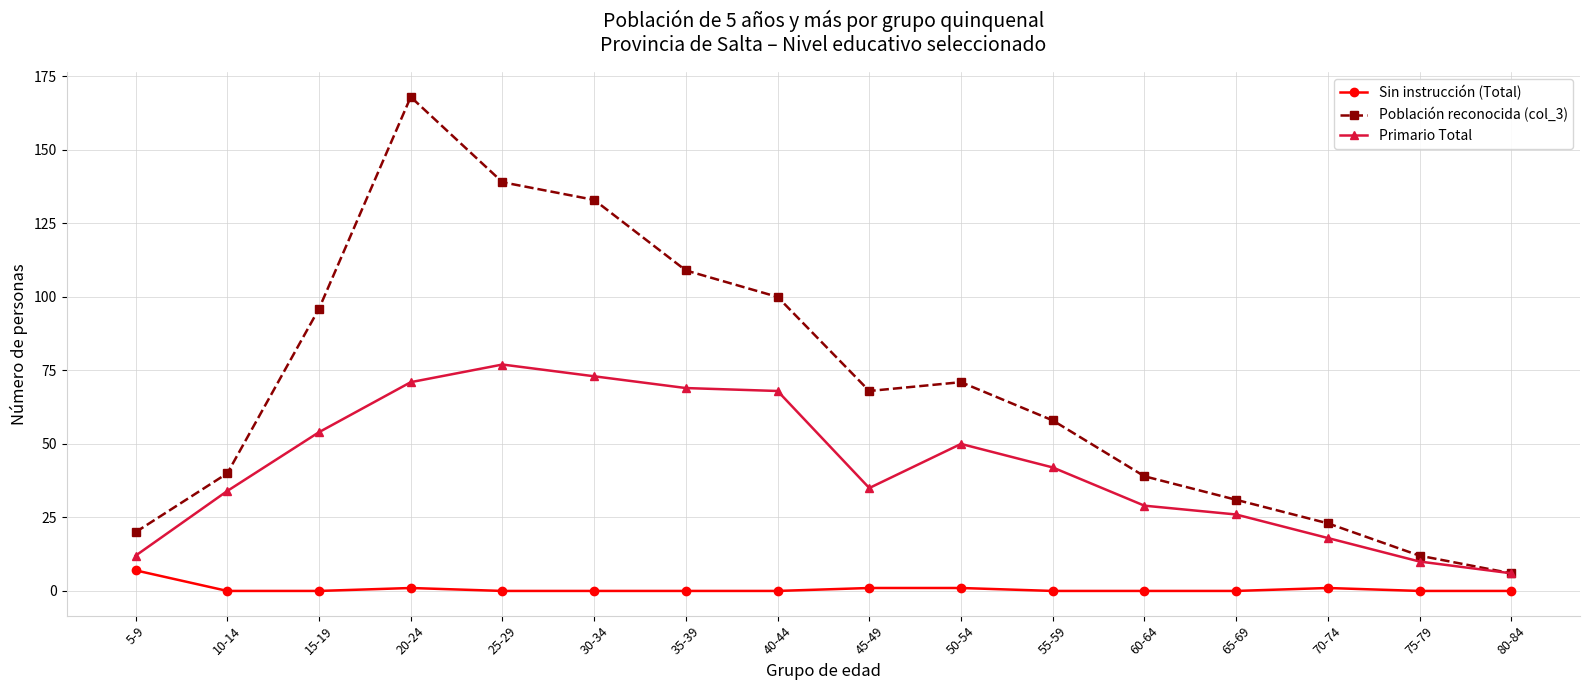

At which category is the sum across all series the highest?

20-24